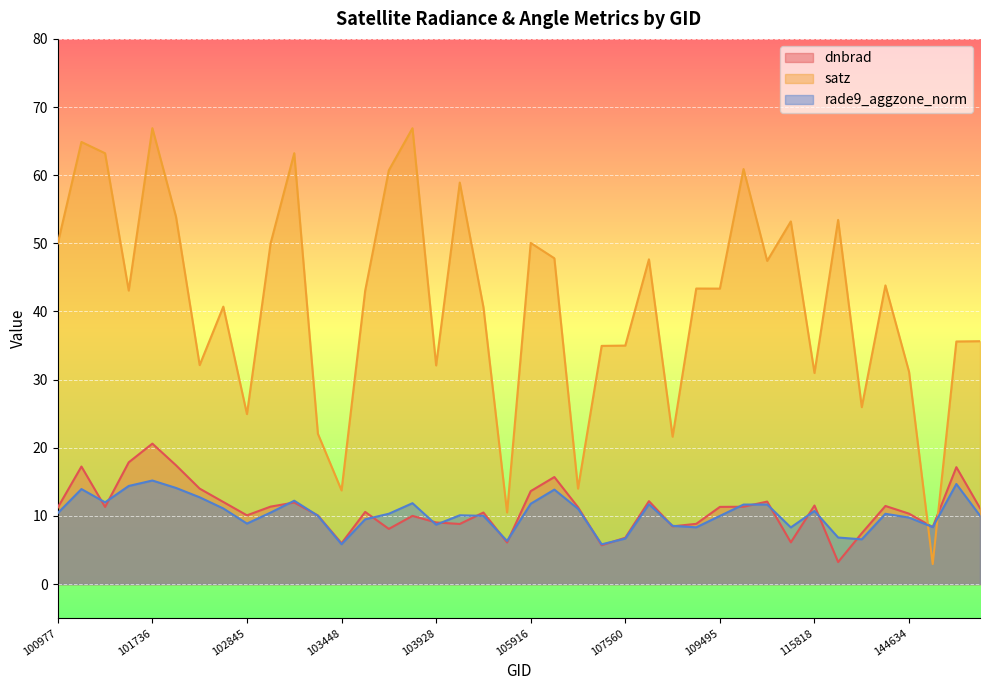

Which category has the highest value across all series?

101736